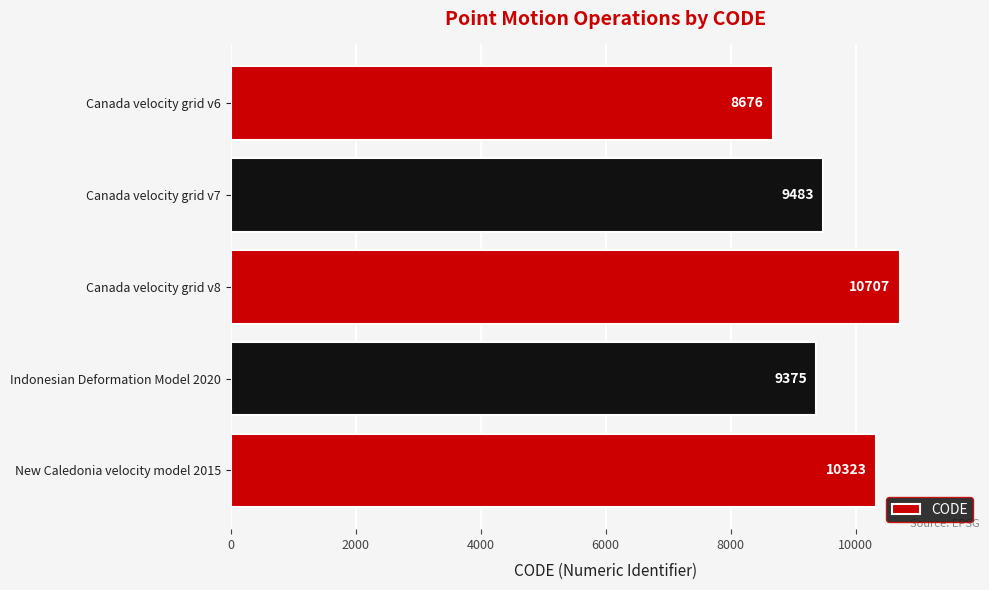

What is the difference between the maximum and minimum values?

2031